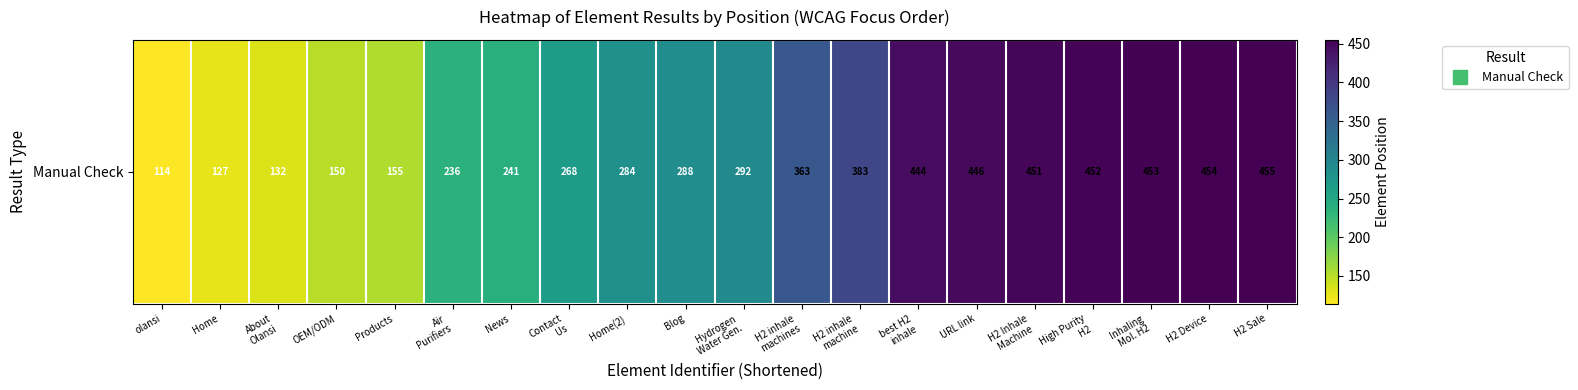

Approximately how many times larger is the value at Home compared to Hydrogen
Water Gen.?

0.4